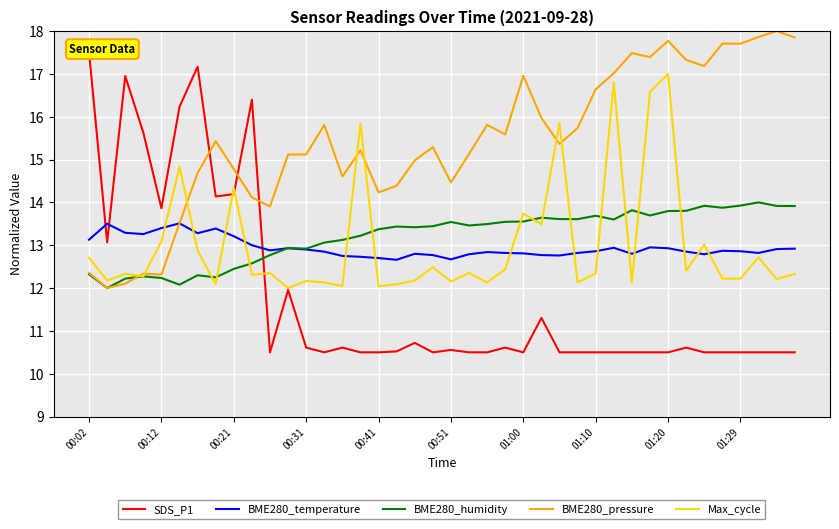

List the series in order of their peak value, lowest first.

BME280_temperature, BME280_humidity, Max_cycle, SDS_P1, BME280_pressure